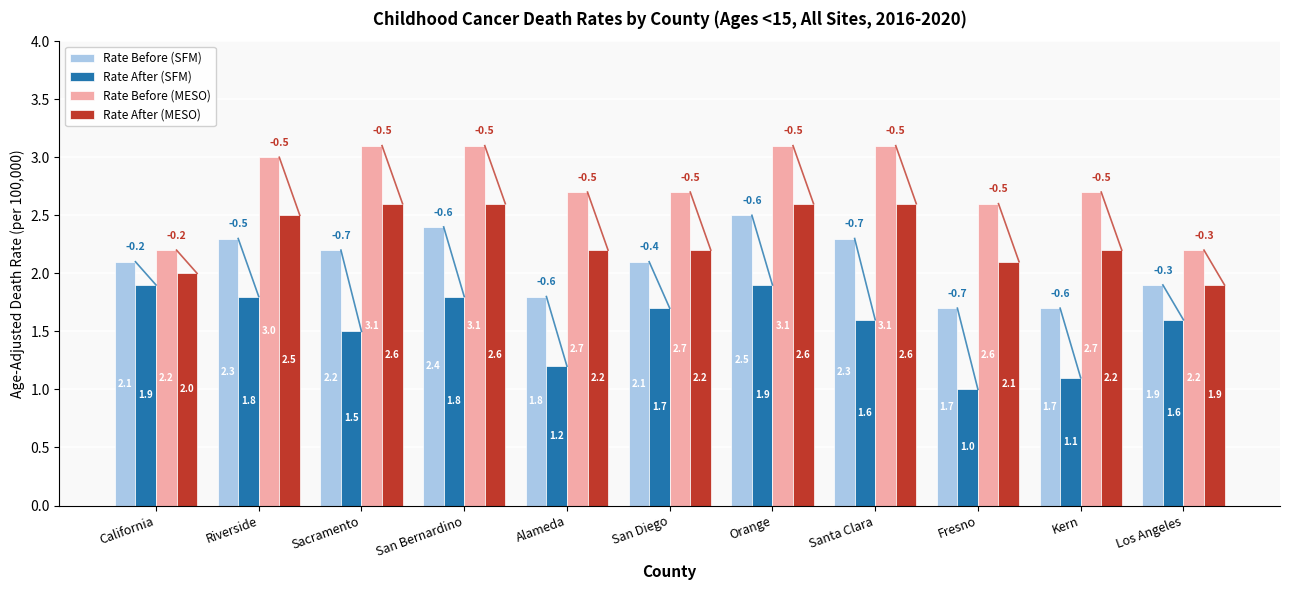

What is the difference between the Rate Before (MESO) values at San Bernardino and San Diego?

0.4